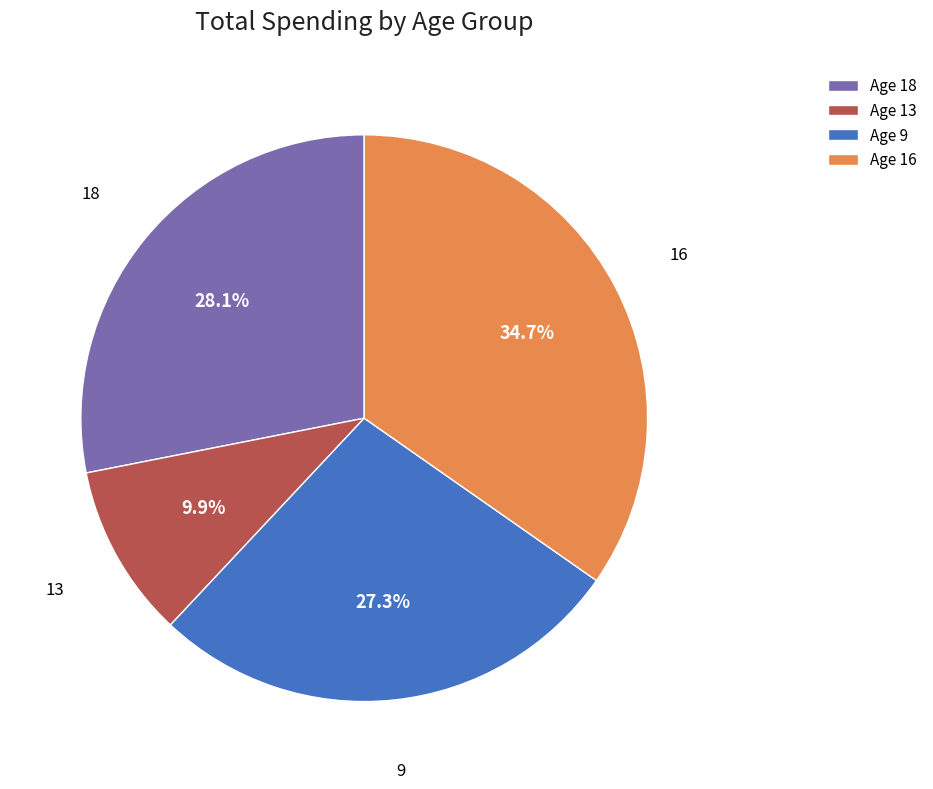

Rank the categories by value from highest to lowest.

16, 18, 9, 13